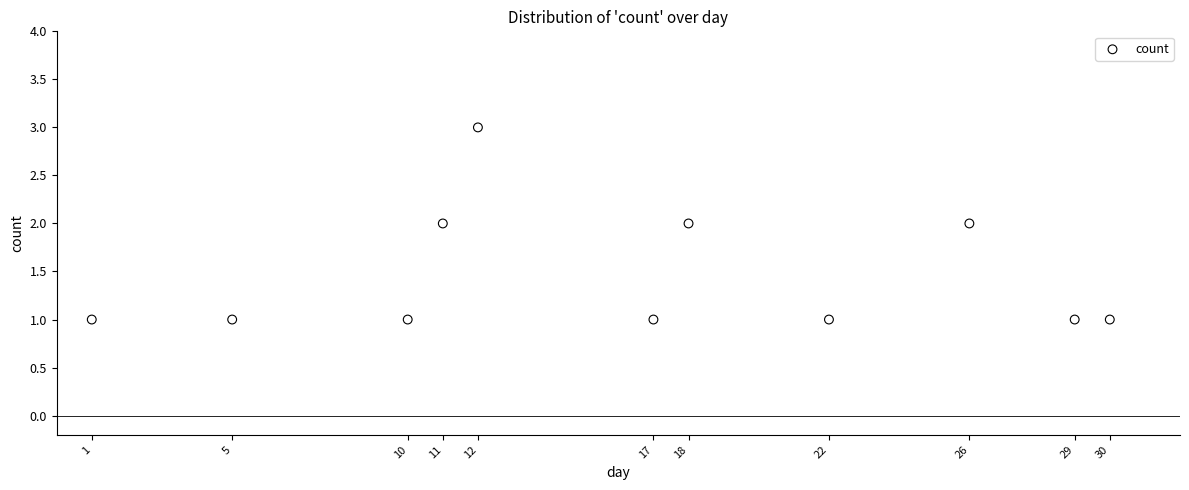

What is the range of X values (max minus min)?

29